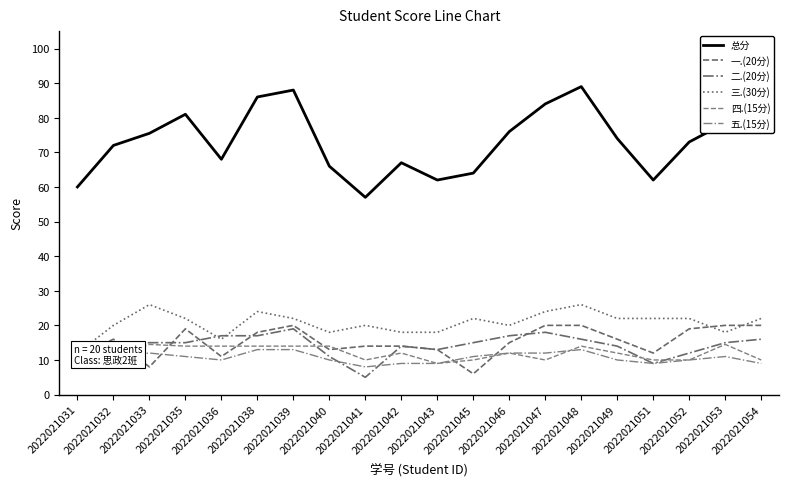

The 二.(20分) series shows 16.0 at 2022021054. True or false?

True